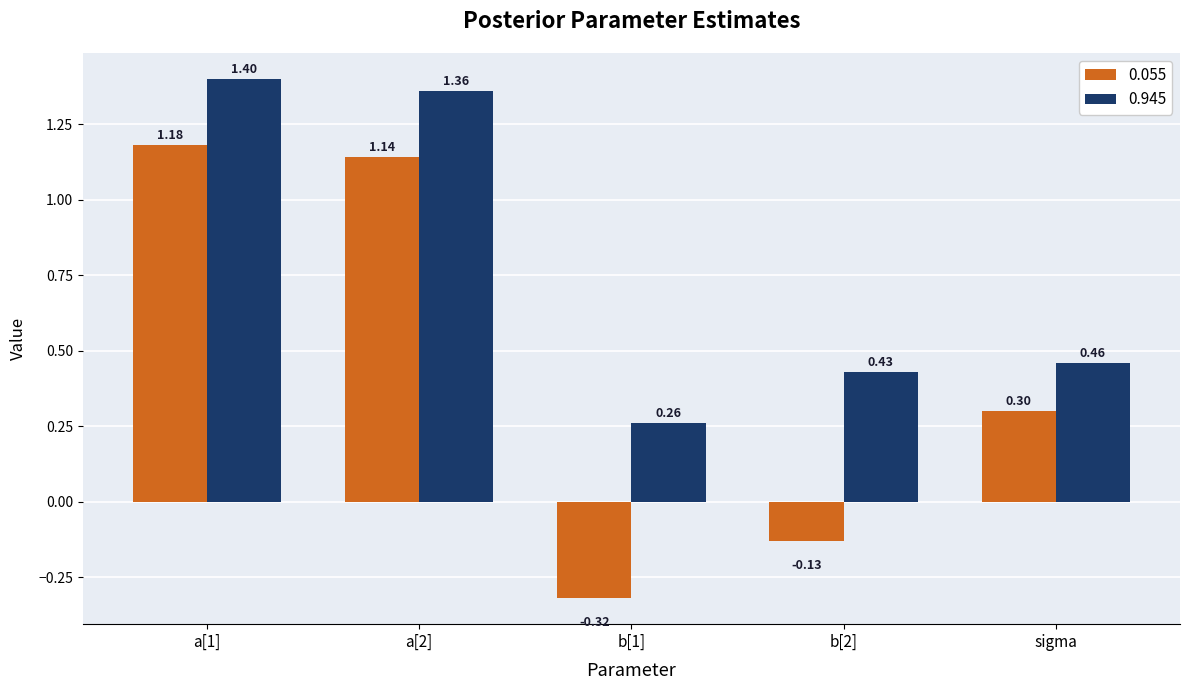

At how many categories does at least one series exceed 1?

2